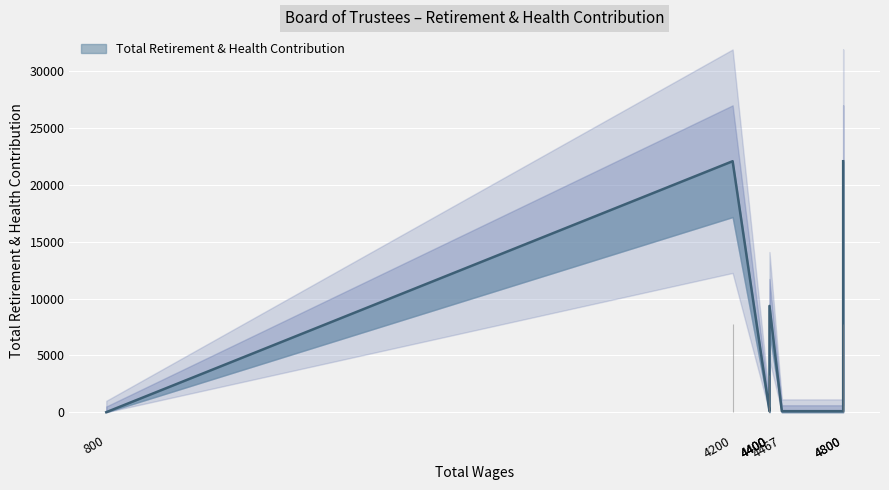

Rank the categories by value from highest to lowest.

4200, 4800, 4400, 4400, 4400, 4467, 4800, 800